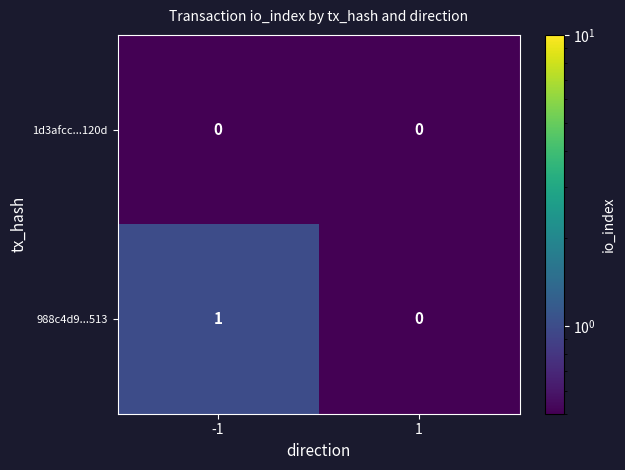

Reading left to right, transcribe all the data shown in this chart.

1d3afcc...120d: -1=0	1=0
988c4d9...513: -1=1	1=0